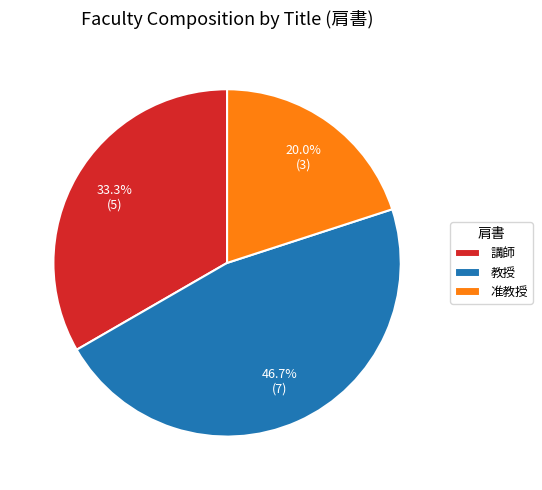

True or false: 講師 accounts for 17% of the total.

False